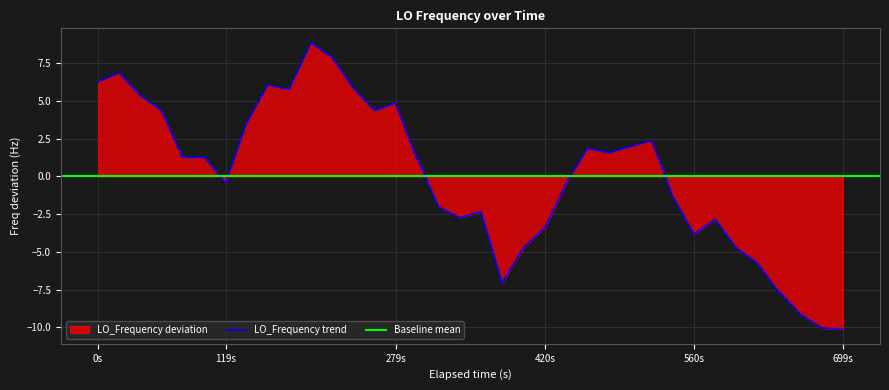

How many values exceed 1?

22